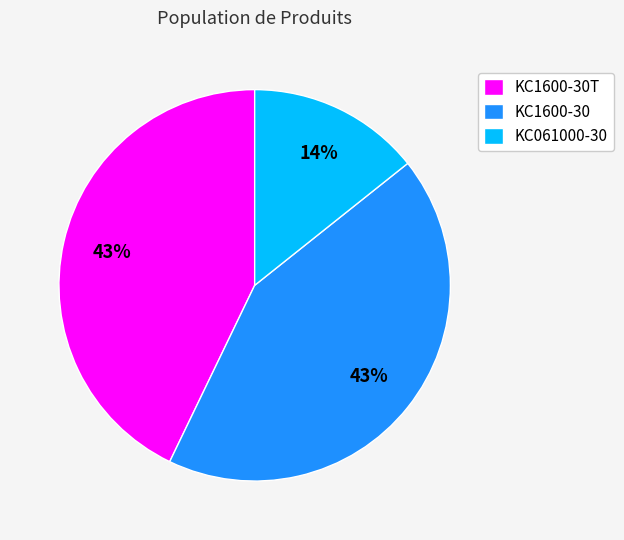

Which has a higher value, KC1600-30T or KC061000-30?

KC1600-30T